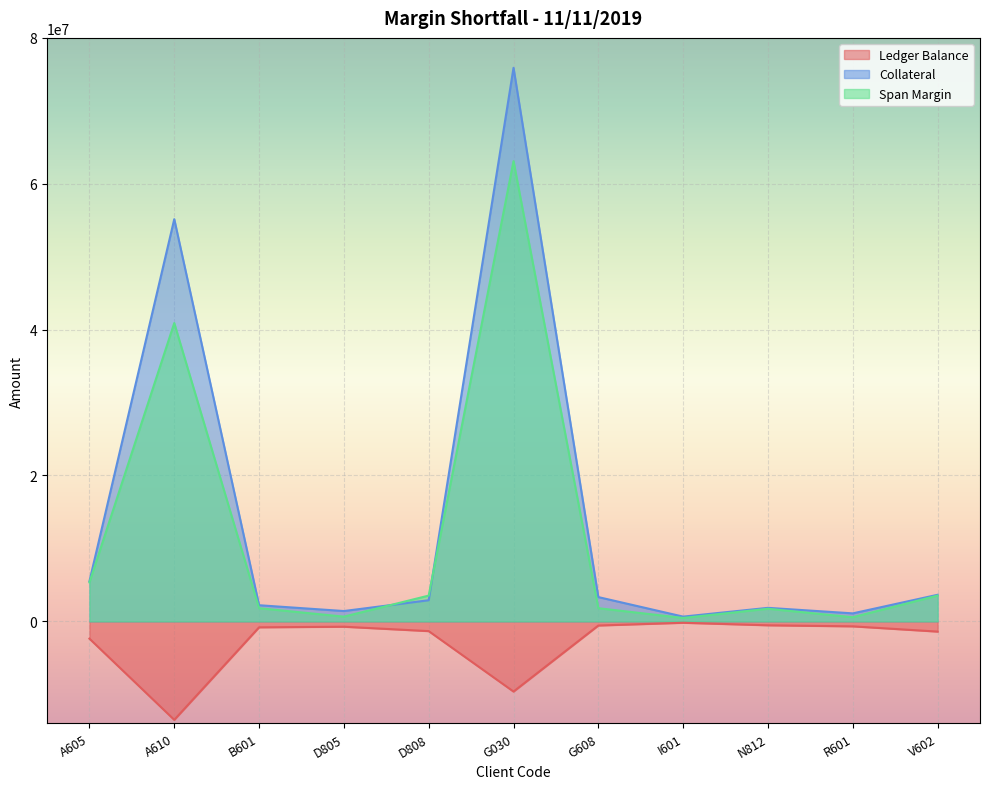

What is the sum of all Collateral values?

153625223.2